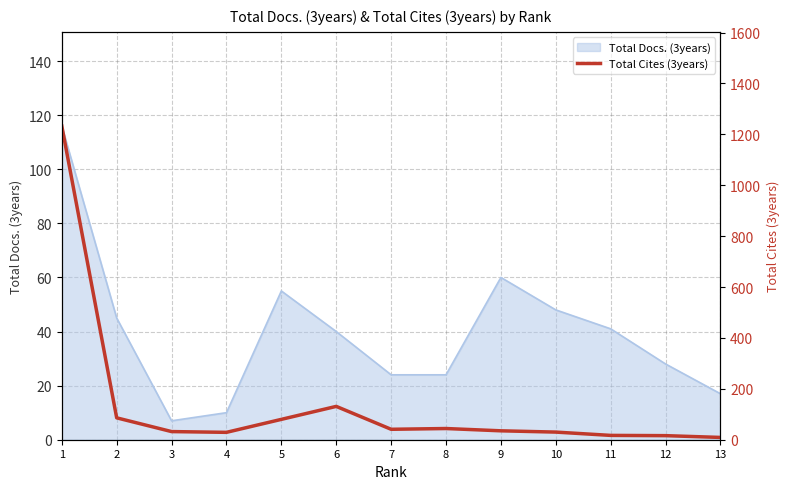

At which category does the data reach its first local peak?

6